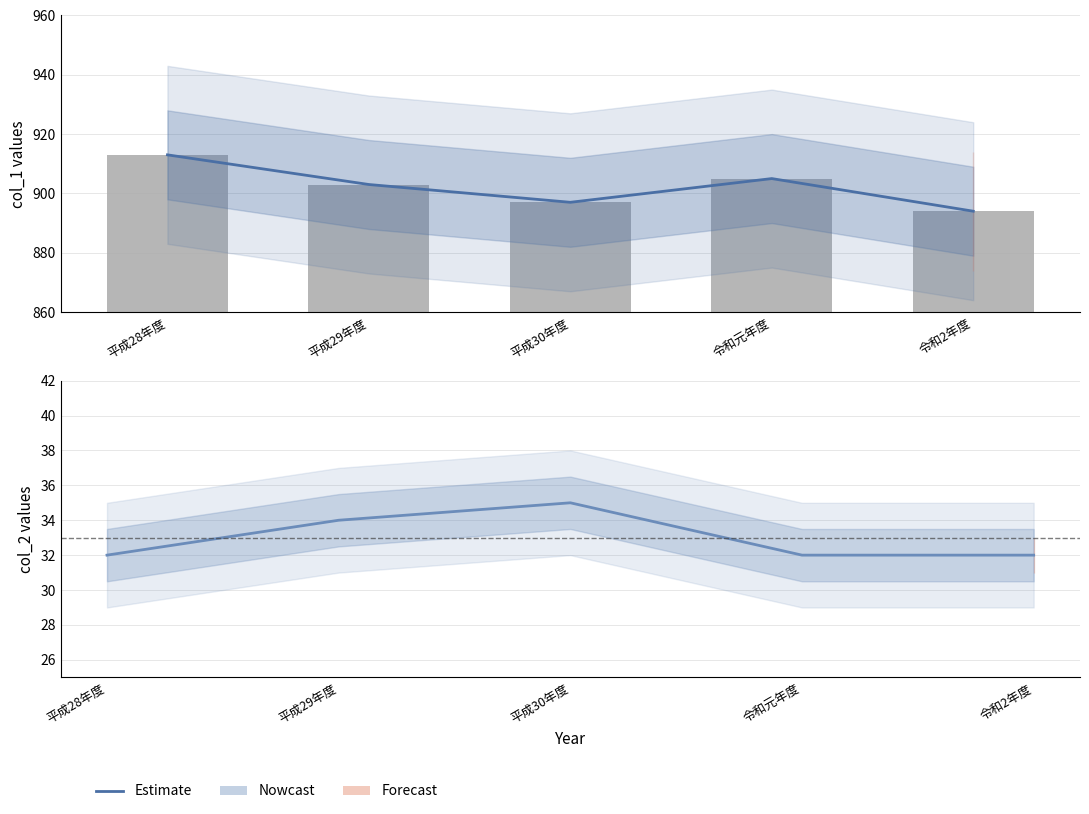

Is it true that Estimate (col_2) equals 53 at 令和2年度?

False